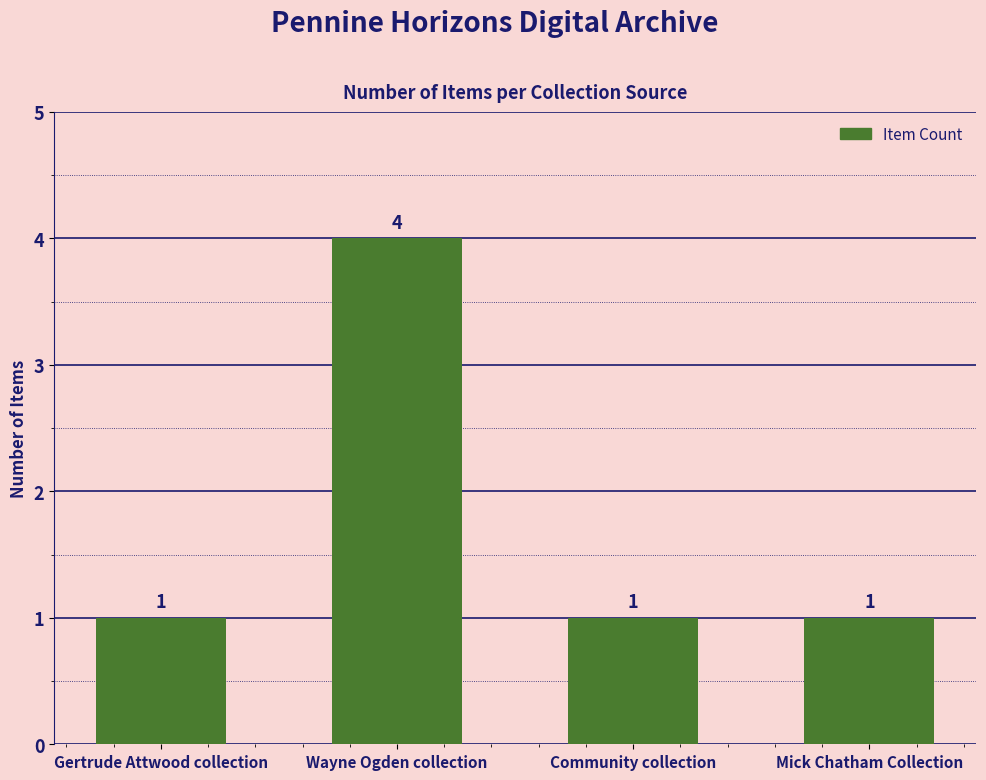

Does the chart contain any negative values?

No